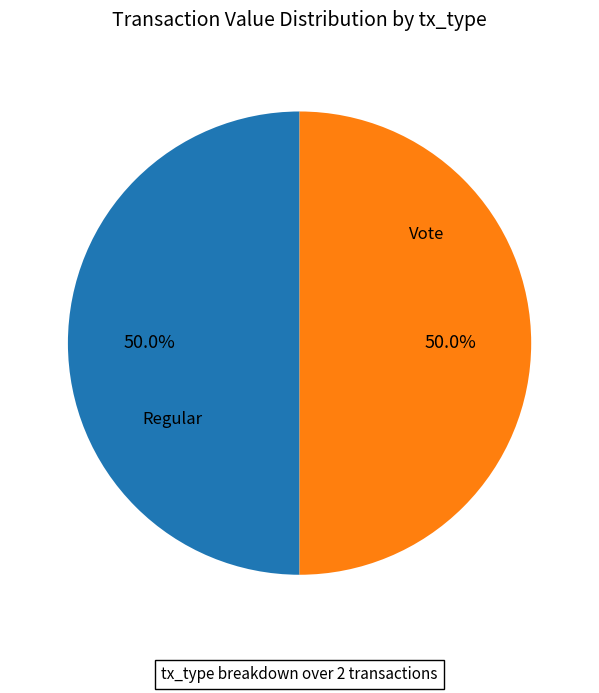

To the nearest percent, what is the difference between the largest and smallest slice percentages?

0%